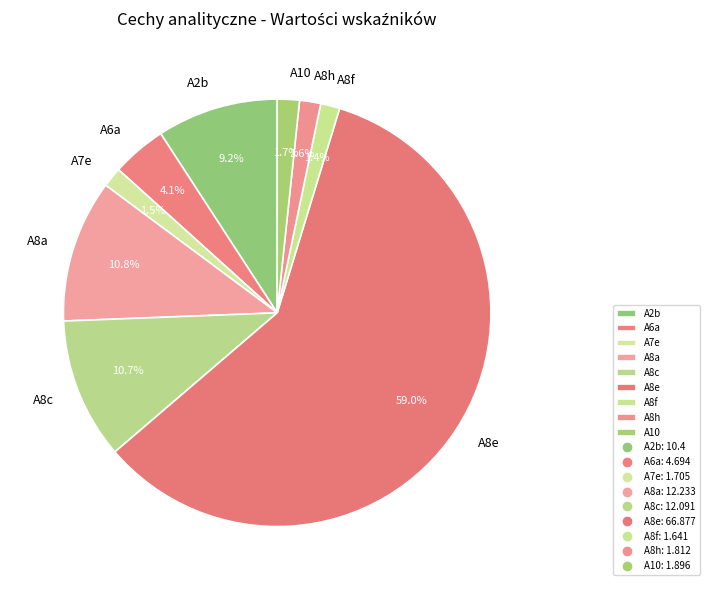

To the nearest percent, what is the combined percentage of A8h and A2b?

11%